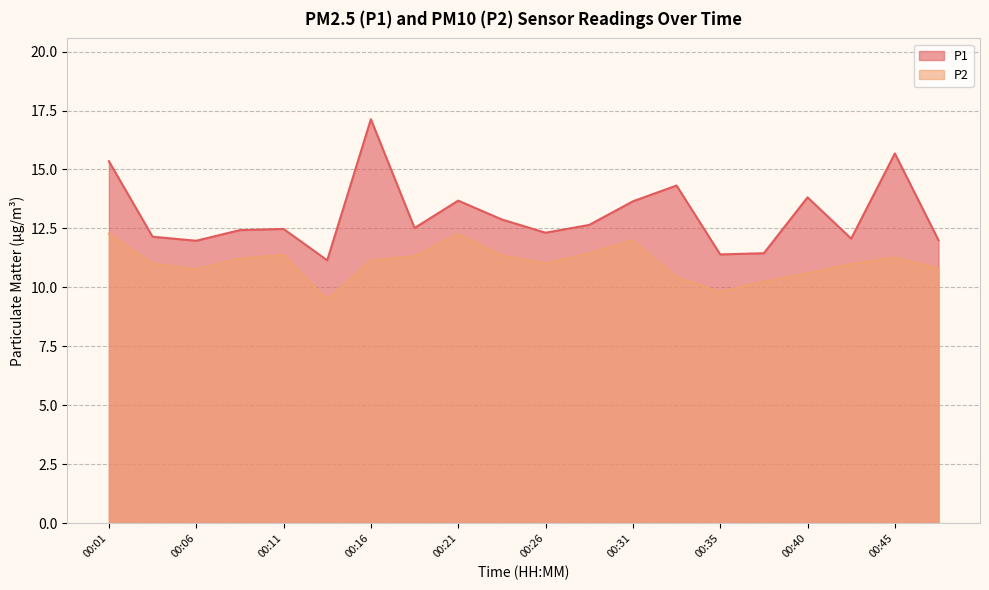

True or false: P2 and P1 cross at least once.

False